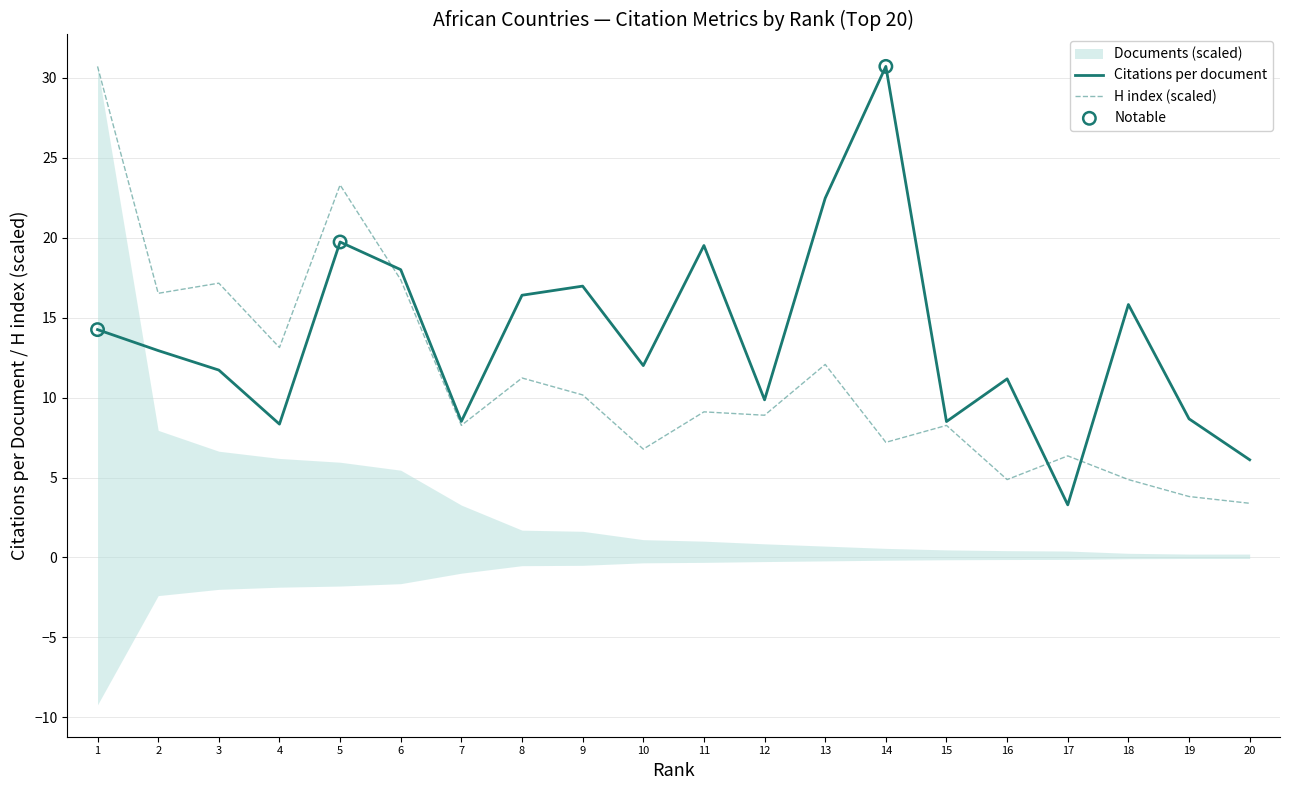

Which series has the largest Y range (max minus min)?

Citations per document